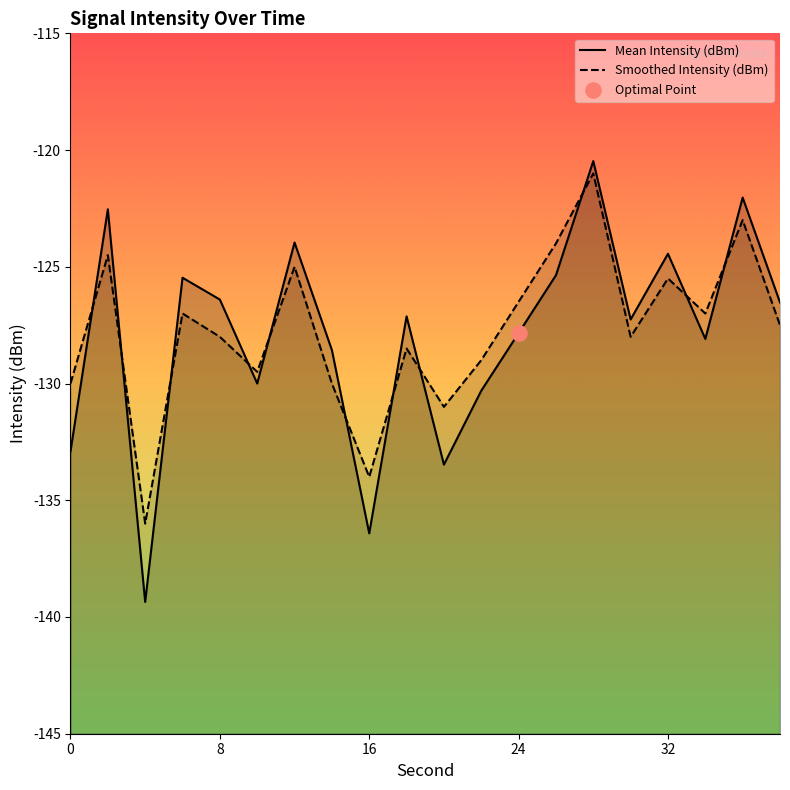

What are all the series names shown in the legend?

Mean Intensity (dBm), Smoothed Intensity (dBm)